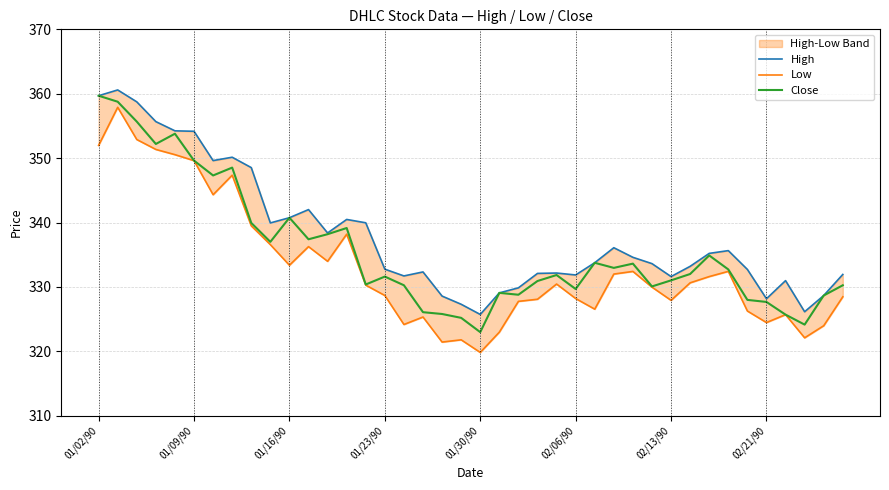

What is the maximum value for Close?

359.7